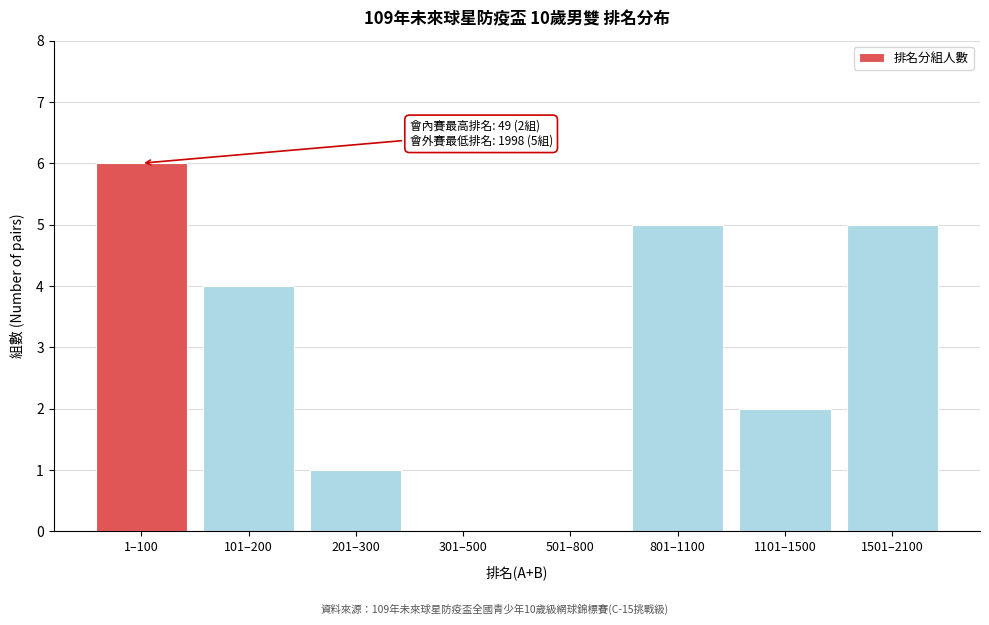

Reading right to left, what are all the values shown in this chart?

1501–2100=5	1101–1500=2	801–1100=5	501–800=0	301–500=0	201–300=1	101–200=4	1–100=6